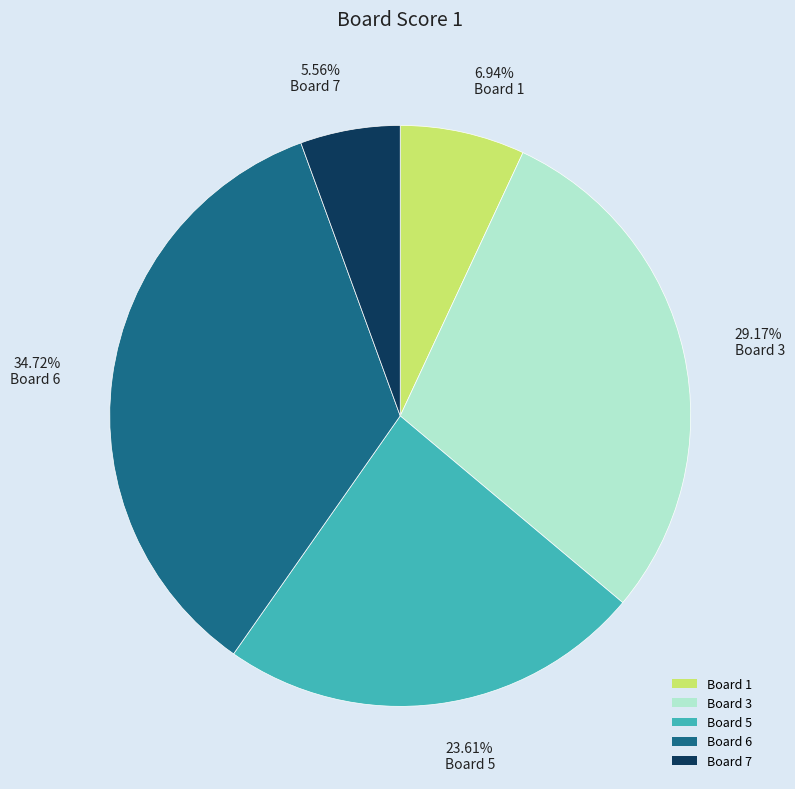

Do Board 7 and Board 6 together represent more than half of the pie?

No